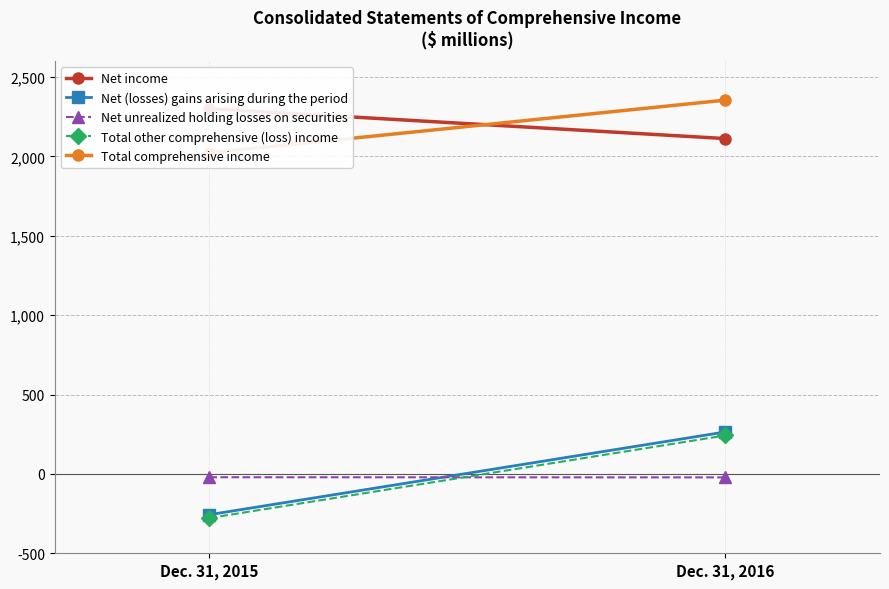

Reading left to right, extract all data points from this chart.

Net income: Dec. 31, 2015=2300	Dec. 31, 2016=2112
Net (losses) gains arising during the period: Dec. 31, 2015=-257	Dec. 31, 2016=264
Net unrealized holding losses on securities: Dec. 31, 2015=-21	Dec. 31, 2016=-22
Total other comprehensive (loss) income: Dec. 31, 2015=-278	Dec. 31, 2016=242
Total comprehensive income: Dec. 31, 2015=2022	Dec. 31, 2016=2354